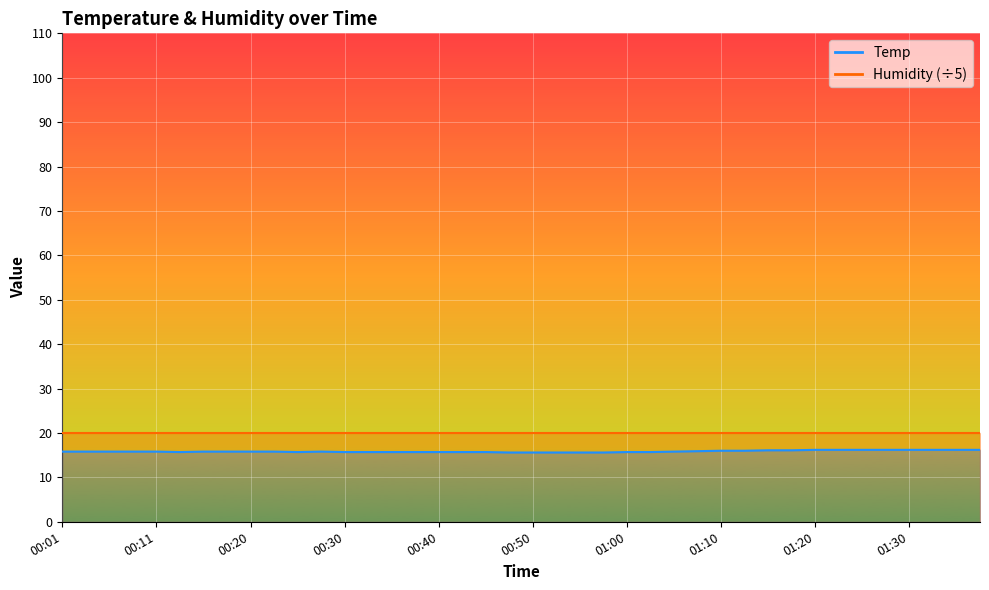

List the labels in order of value, smallest first.

00:47, 00:50, 00:52, 00:55, 00:57, 00:13, 00:25, 00:30, 00:33, 00:35, 00:38, 00:40, 00:43, 00:45, 01:00, 01:02, 00:01, 00:03, 00:06, 00:08, 00:11, 00:16, 00:18, 00:20, 00:23, 00:28, 01:05, 01:07, 01:10, 01:12, 01:15, 01:17, 01:20, 01:22, 01:25, 01:27, 01:30, 01:33, 01:35, 01:37